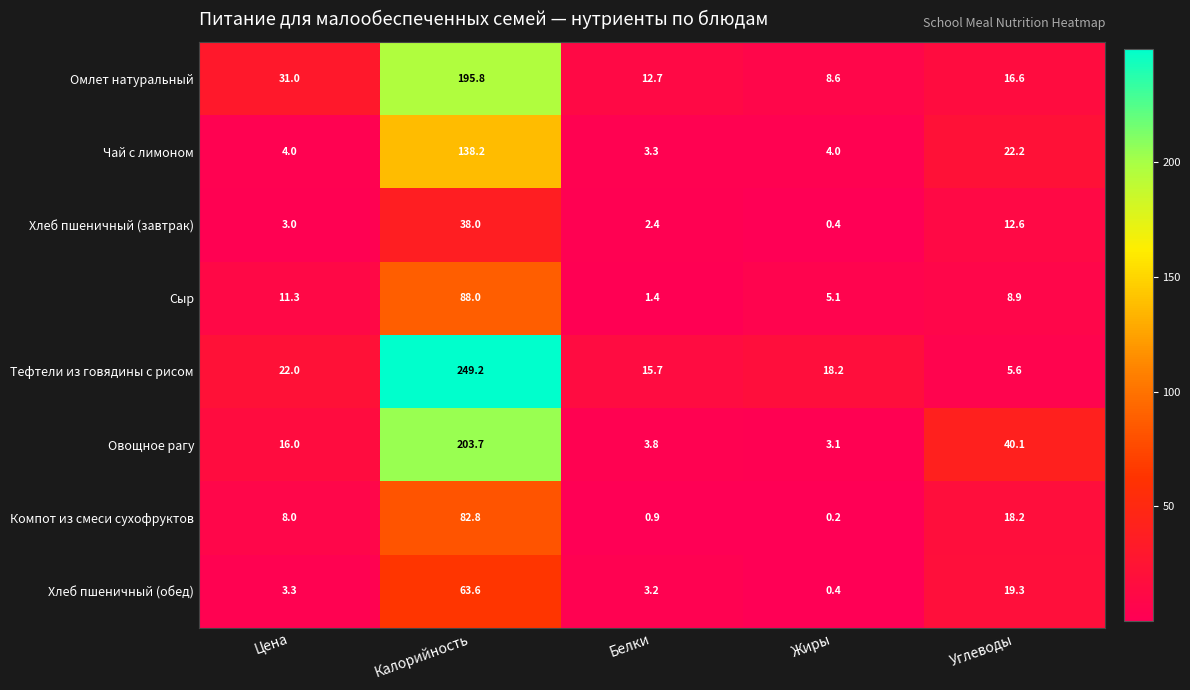

Which label corresponds to the smallest value in the chart?

Жиры